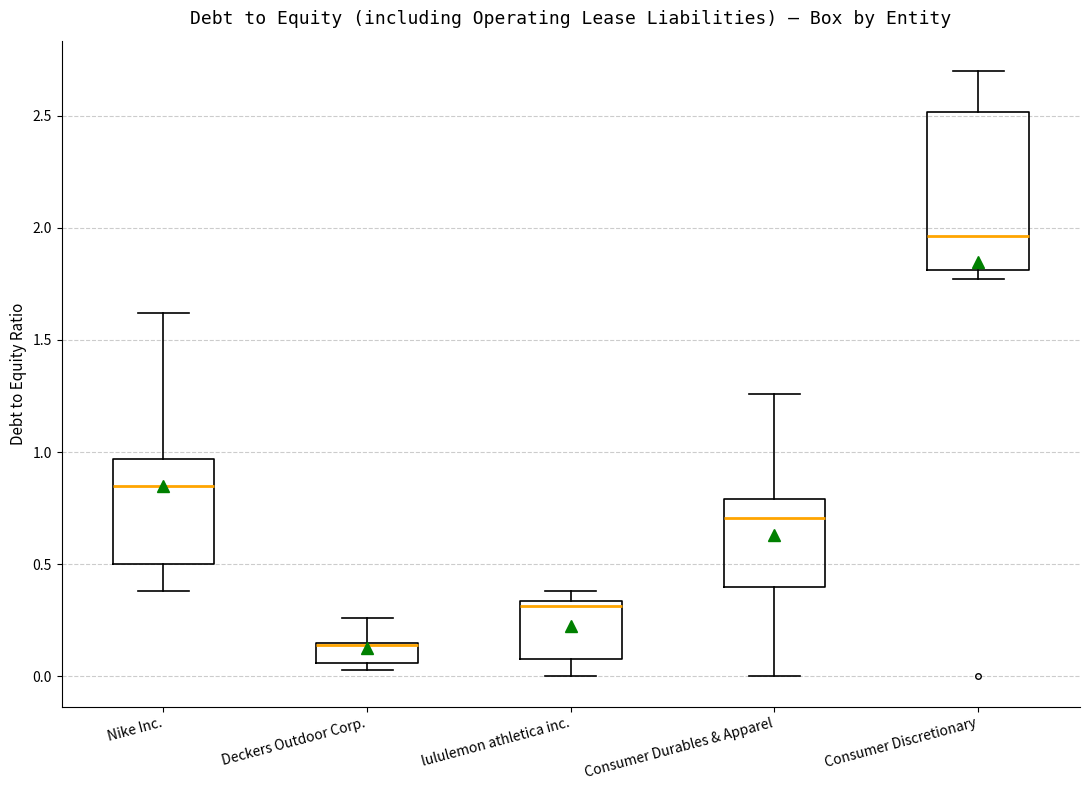

Where is the lower edge of the box for Deckers Outdoor Corp. on the y-axis? The values are not printed on the chart, so give them approximately, as read against the axis.

0.05